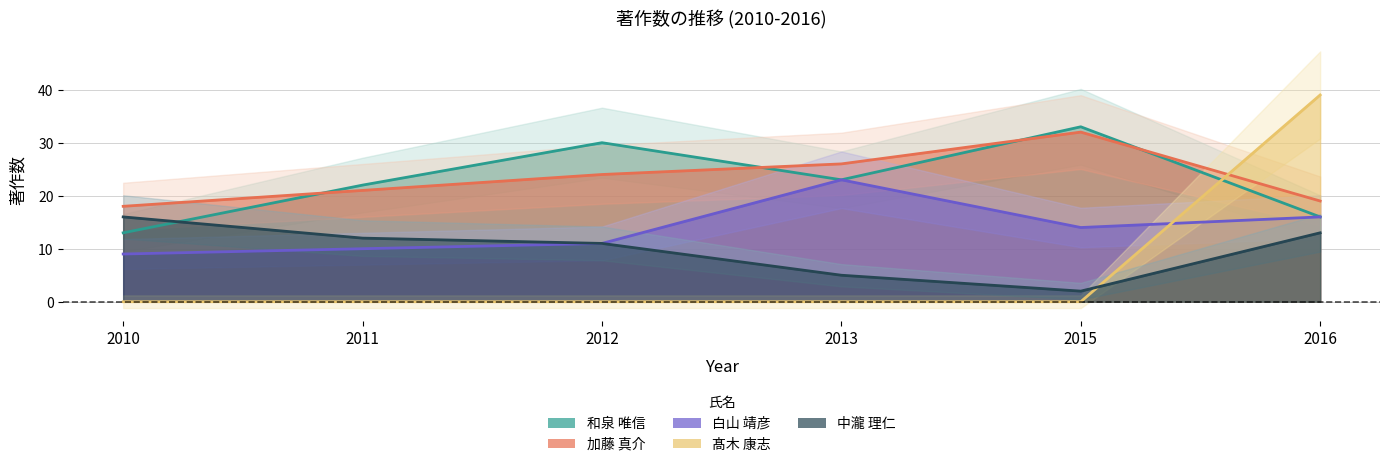

True or false: 加藤 真介 has more than 2 points higher than both neighbors.

False